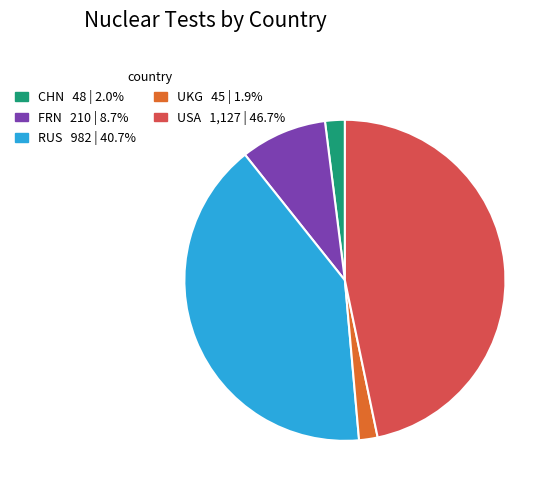

Which has a higher value, UKG or FRN?

FRN